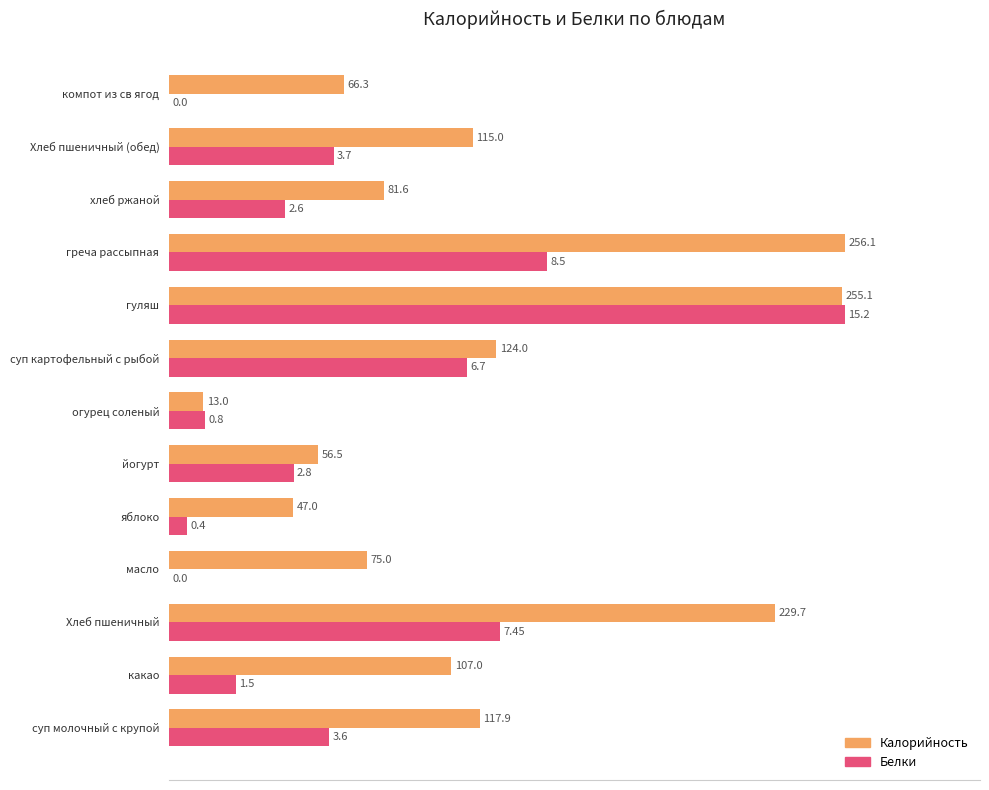

What position from the left is Хлеб пшеничный (обед)?

12